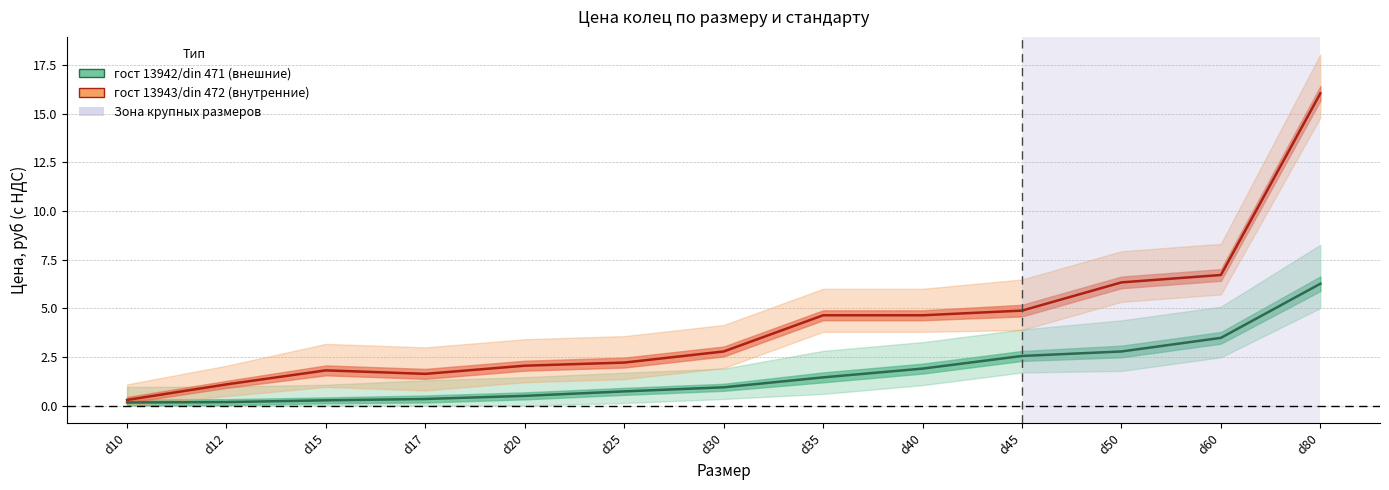

True or false: гост 13943/din 472 (внутренние) and гост 13942/din 471 (внешние) intersect in this chart.

False